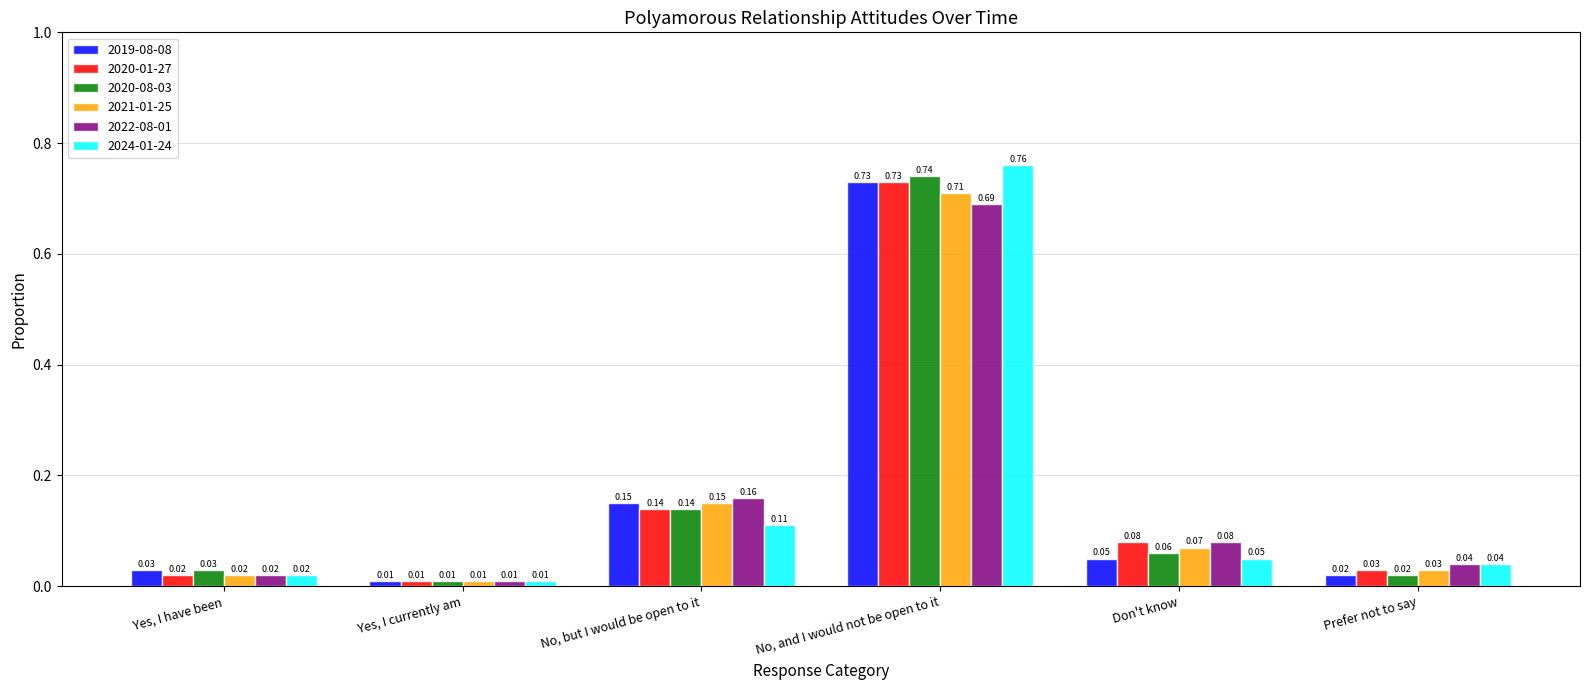

How many bars are there in each group?

6